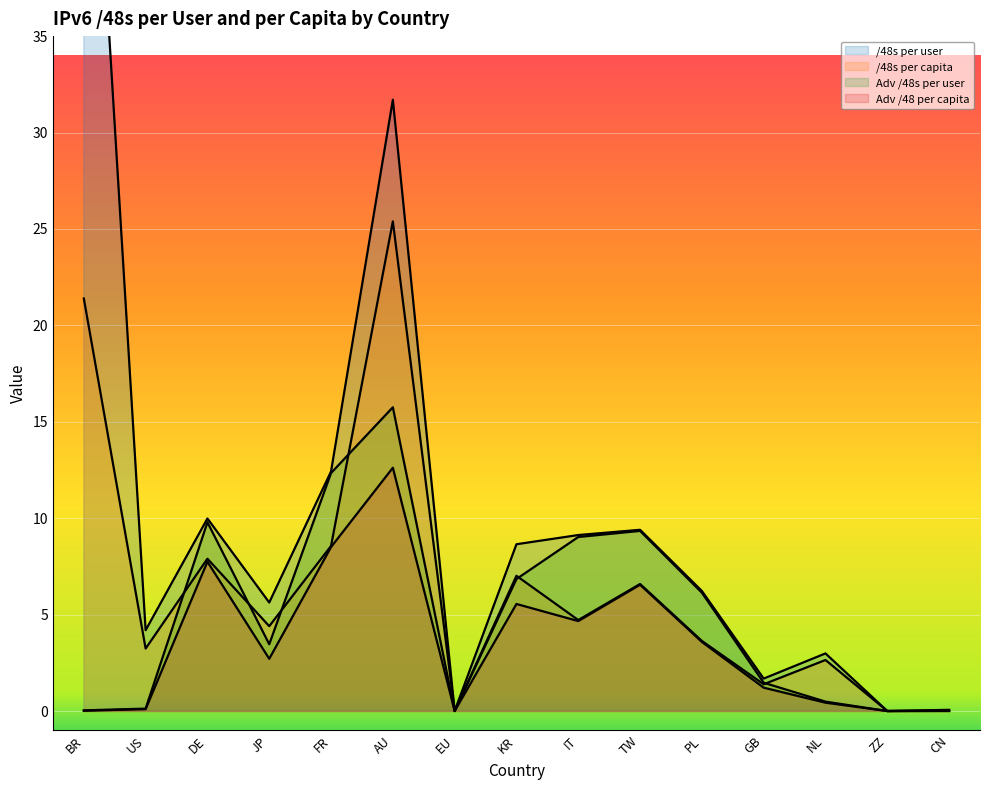

Is the value of Adv /48 per capita at KR greater than the value of Adv /48s per user at FR?

No